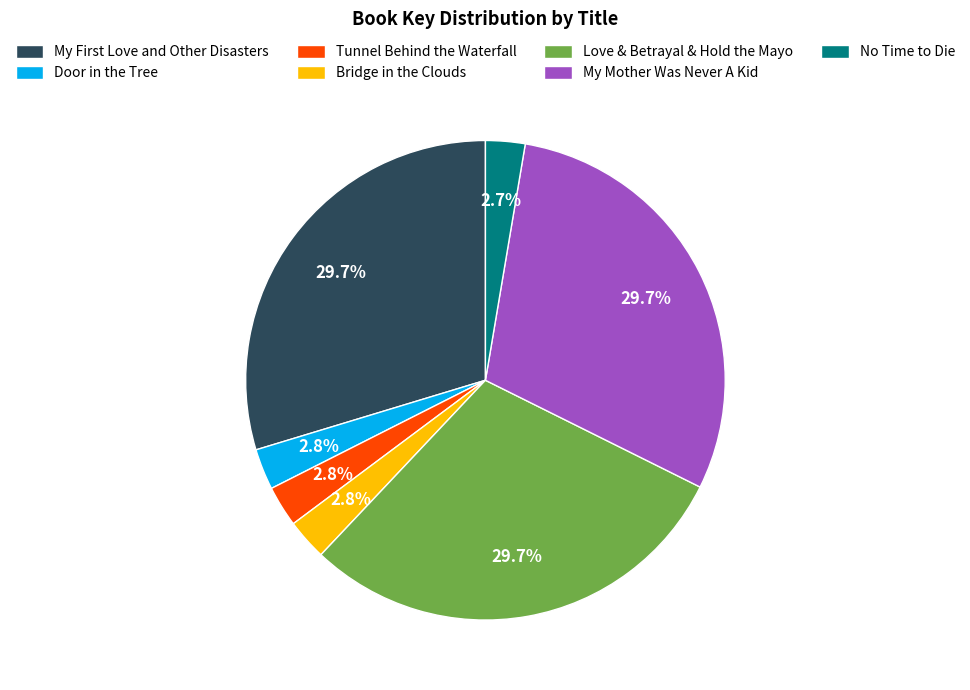

To the nearest percent, what percentage of the pie is No Time to Die?

3%